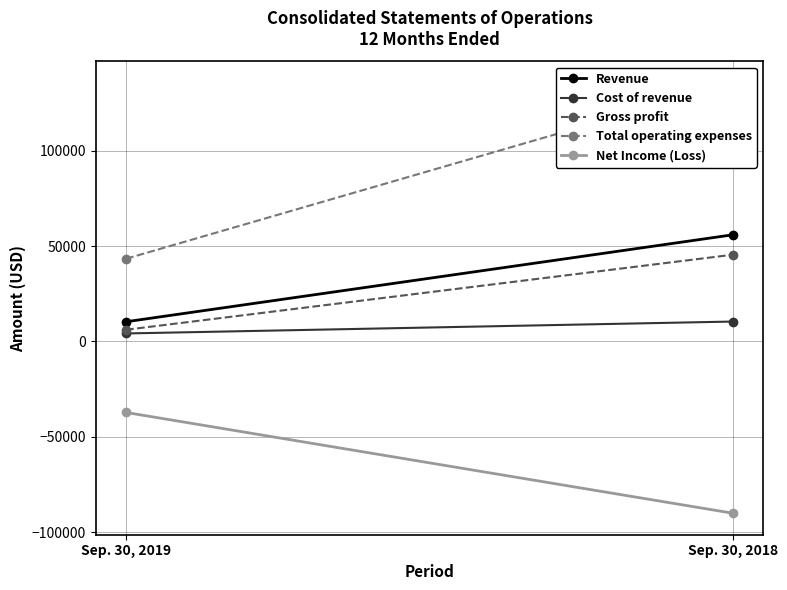

Between Sep. 30, 2019 and Sep. 30, 2018, which is larger?

Sep. 30, 2018